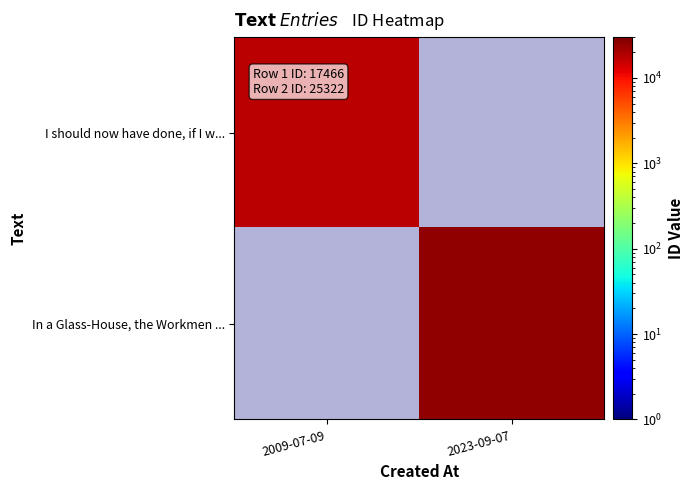

At which label is I should now have done, if I w... closest to 17466?

2009-07-09